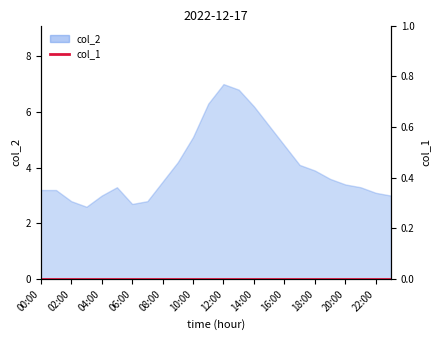

What value does the data have at 07:00?

2.8